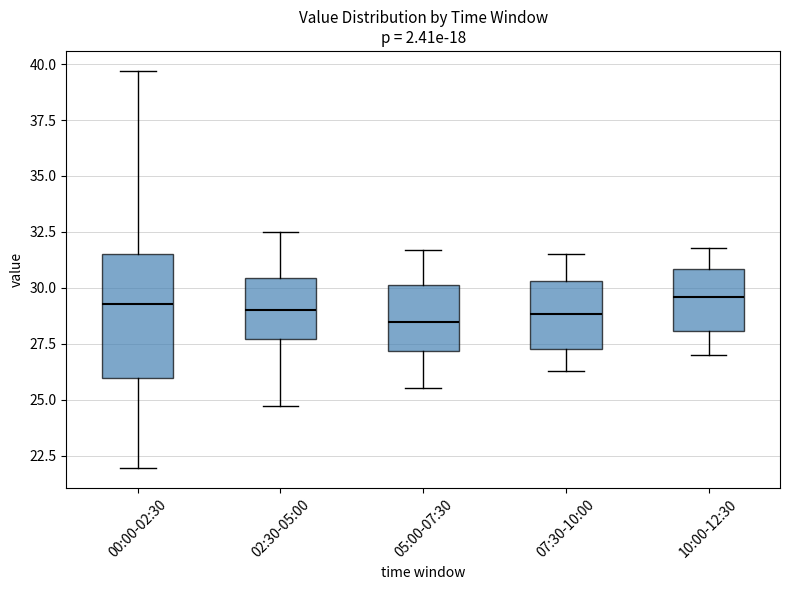

Reading left to right, read every box against the y-axis: the position of its median line, the range the box covers, and the ends of its whiskers. The values are not printed on the chart, so give them approximately, as read against the axis.

00:00-02:30: median 29.5, box 26.0 to 31.5, whiskers 22.0 to 39.5
02:30-05:00: median 29.0, box 27.5 to 30.5, whiskers 24.5 to 32.5
05:00-07:30: median 28.5, box 27.0 to 30.0, whiskers 25.5 to 31.5
07:30-10:00: median 29.0, box 27.5 to 30.5, whiskers 26.5 to 31.5
10:00-12:30: median 29.5, box 28.0 to 31.0, whiskers 27.0 to 32.0